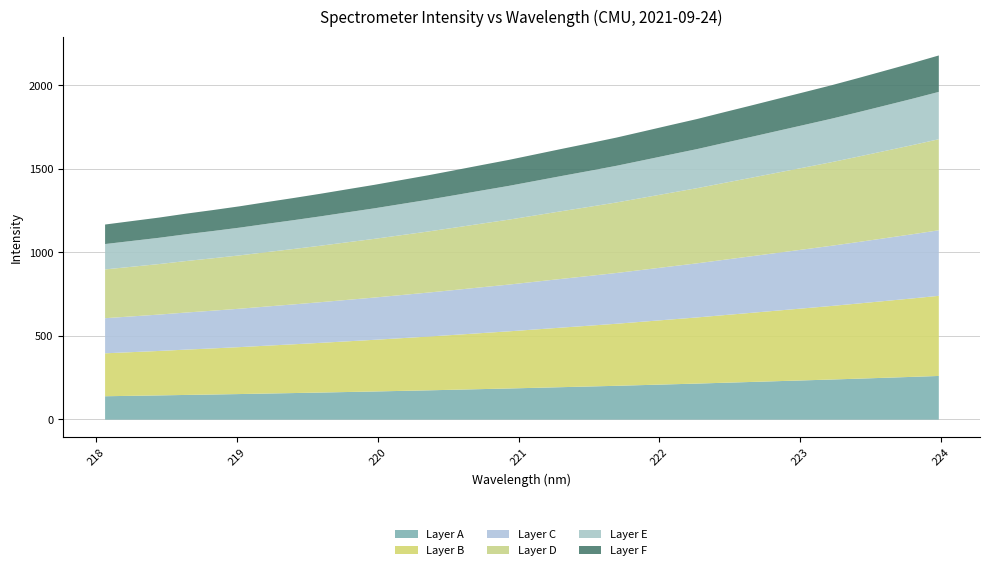

What is the highest value of the Layer A series?

261.7